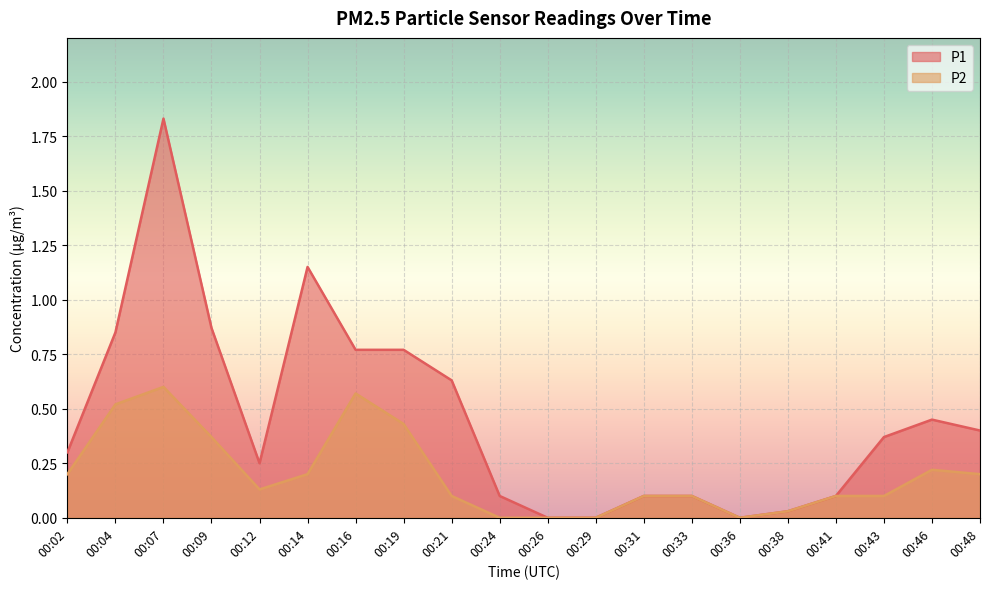

List the series in order of their overall mean, lowest first.

P2, P1